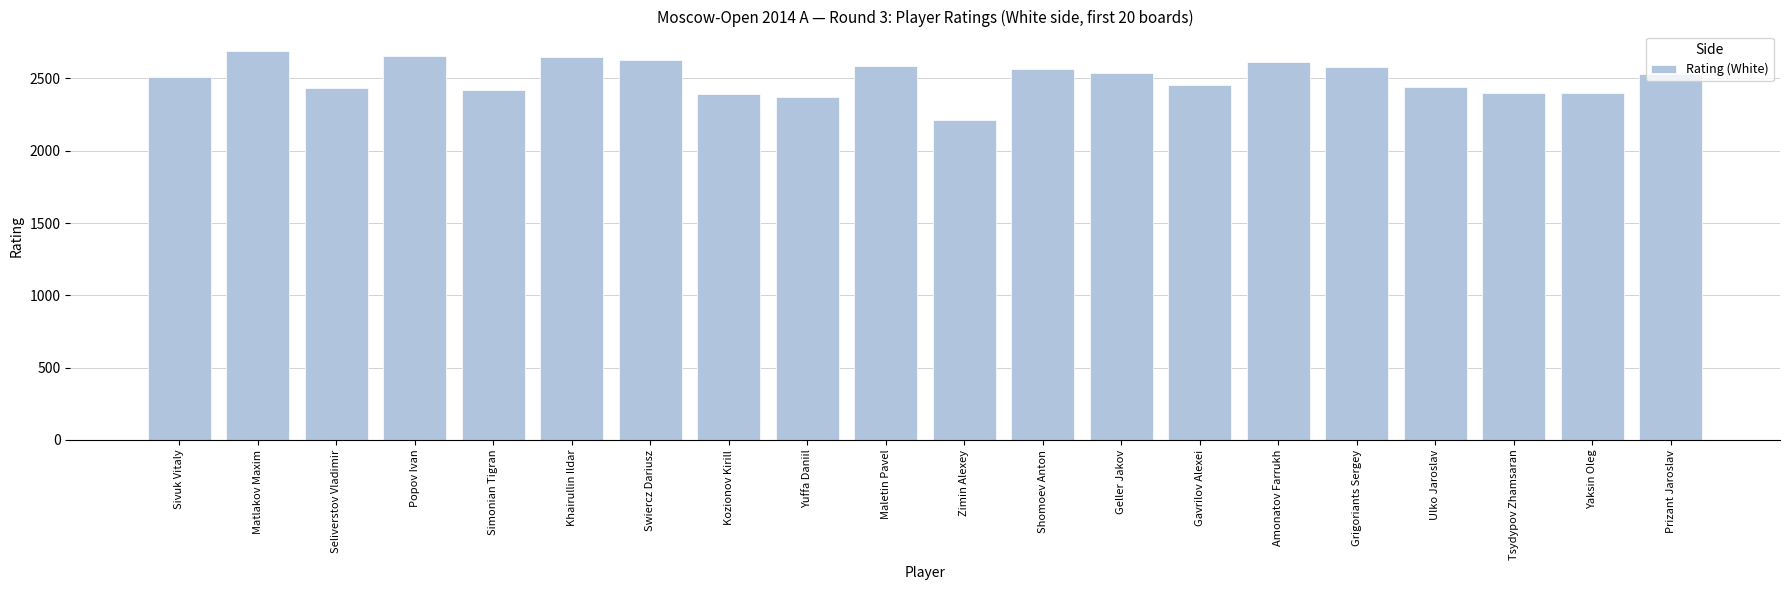

What is the label of the 2nd bar from the right?

Yaksin Oleg